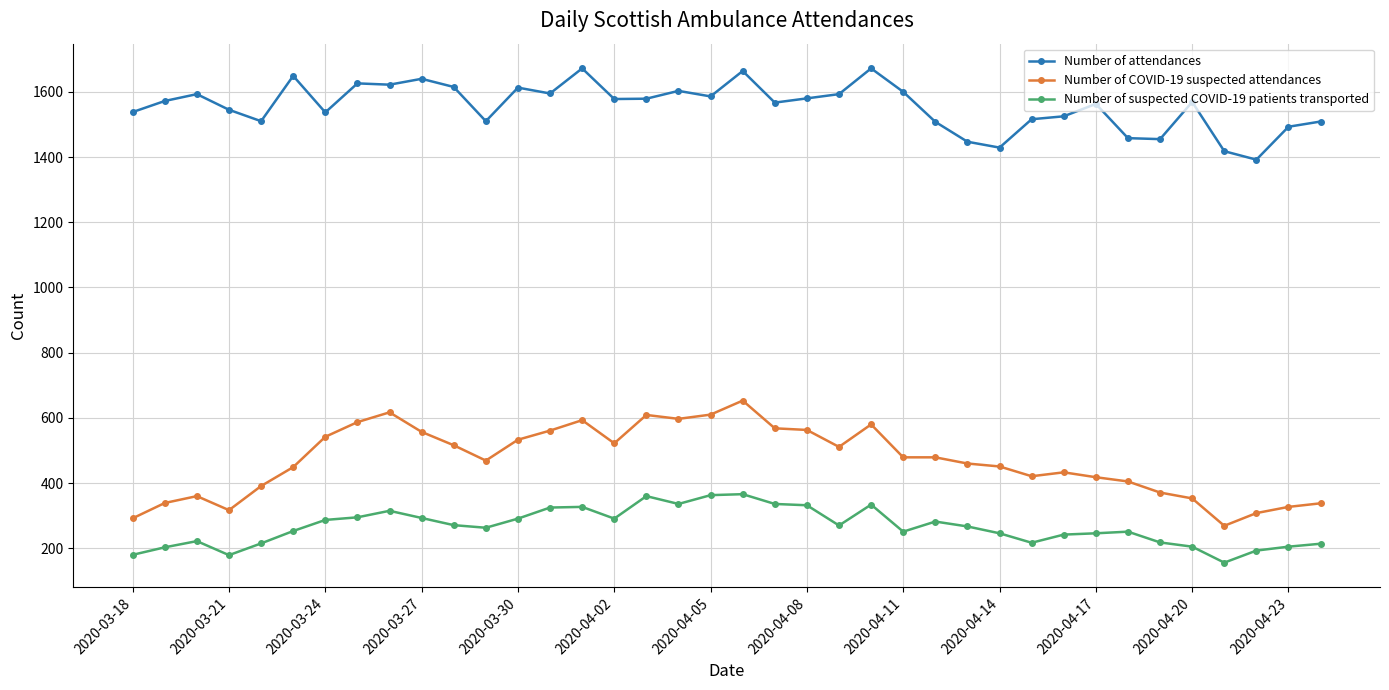

Which series has the widest spread of values?

Number of COVID-19 suspected attendances